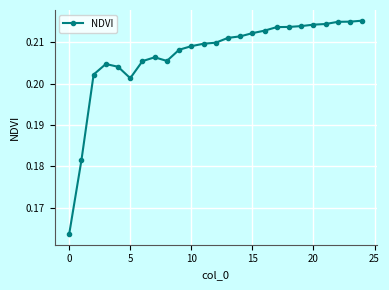

How many values are between 0 and 1?

25